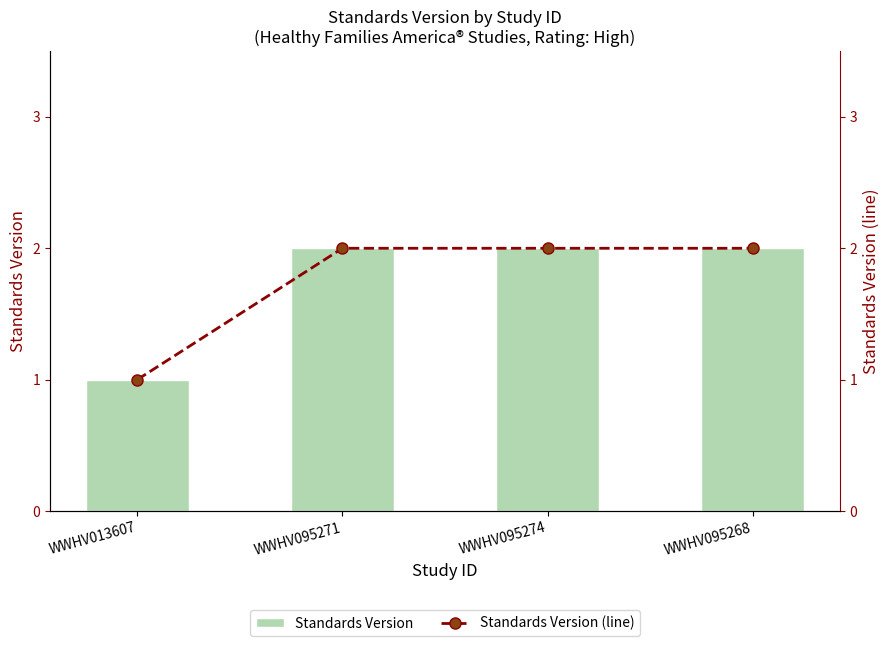

Reading right to left, list all the values displayed in this chart.

Standards Version: WWHV095268=2	WWHV095274=2	WWHV095271=2	WWHV013607=1
Standards Version (line): WWHV095268=2	WWHV095274=2	WWHV095271=2	WWHV013607=1